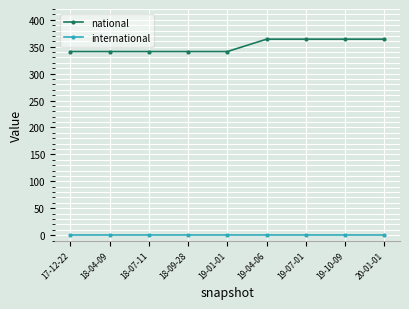

What is the spread (max minus min) of values at 19-01-01?

341